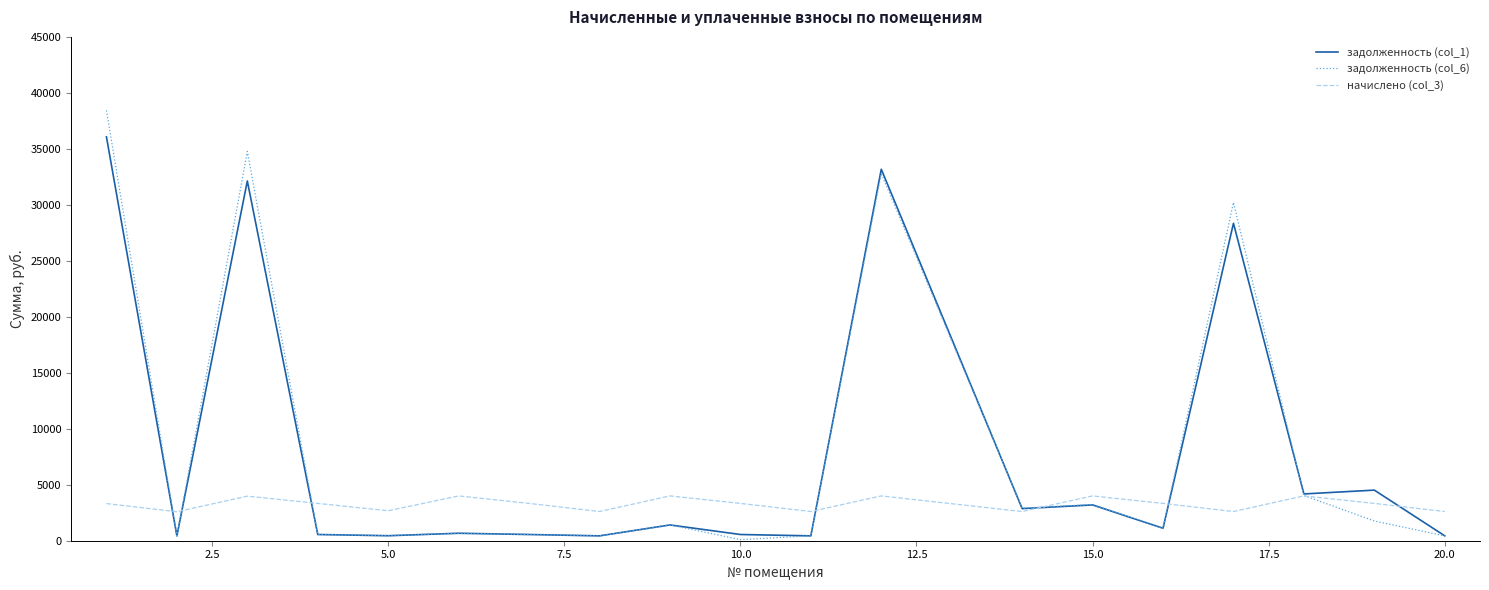

What is the highest value of the задолженность (col_6) series?

38438.2